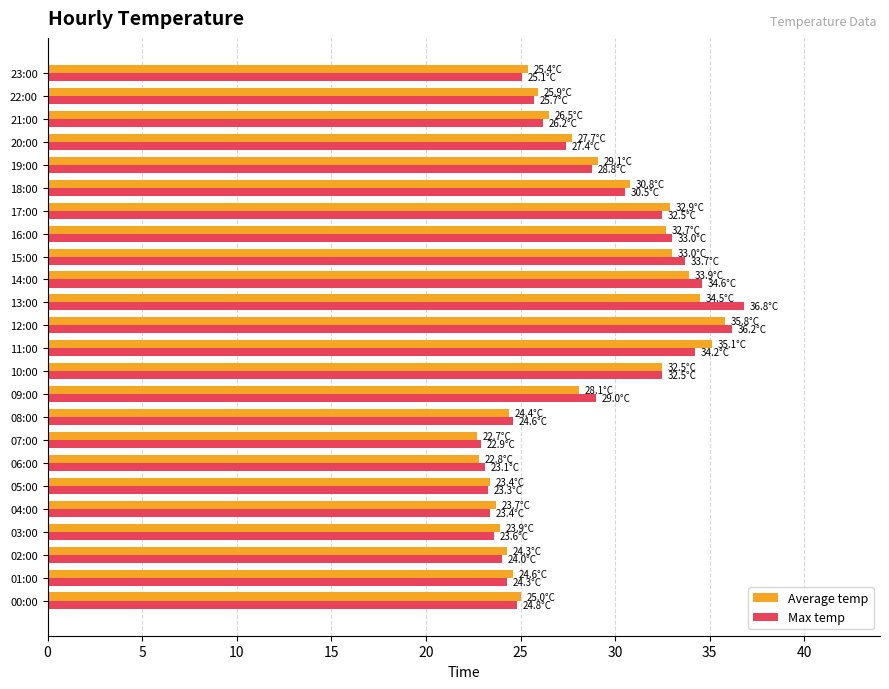

The value of Max temp at 15:00 is 48.8. True or false?

False